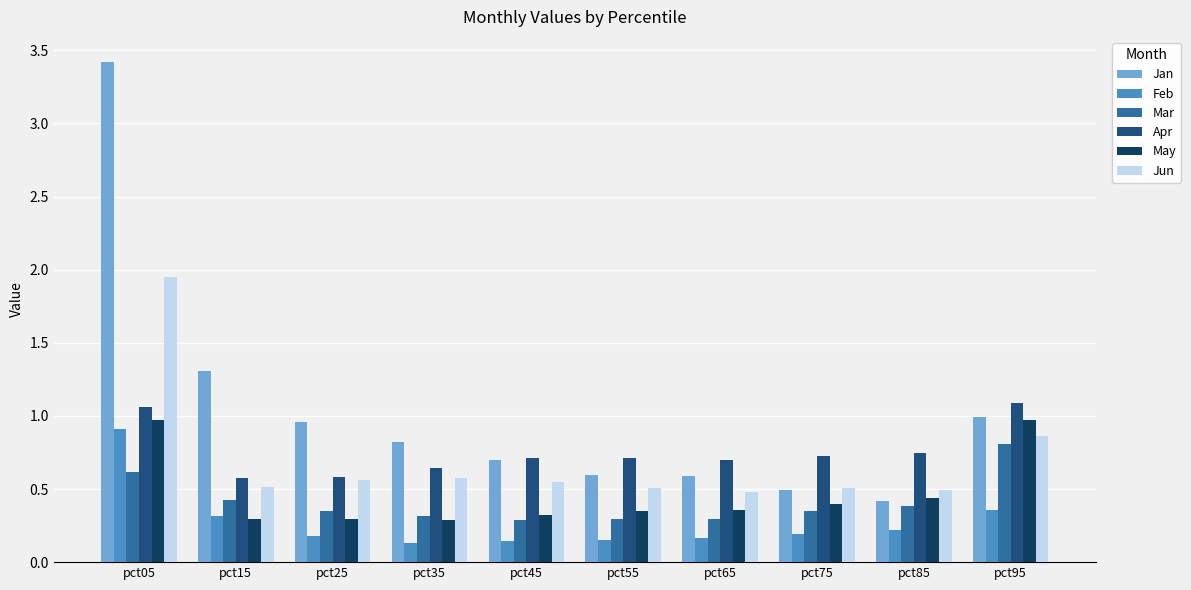

What is the minimum value shown in the chart?

0.1